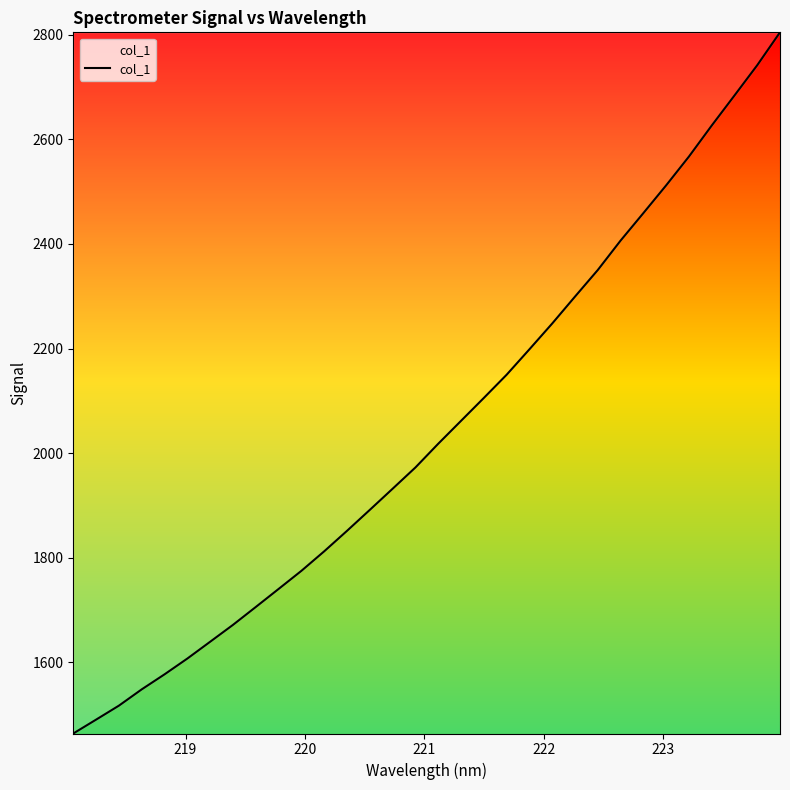

What is the average value?

2044.7